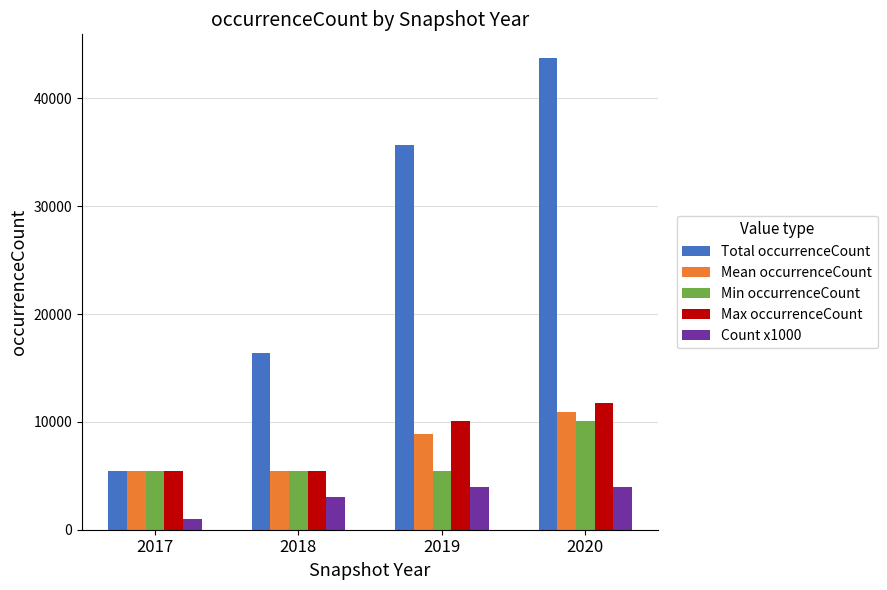

Which series has the widest spread of values?

Total occurrenceCount